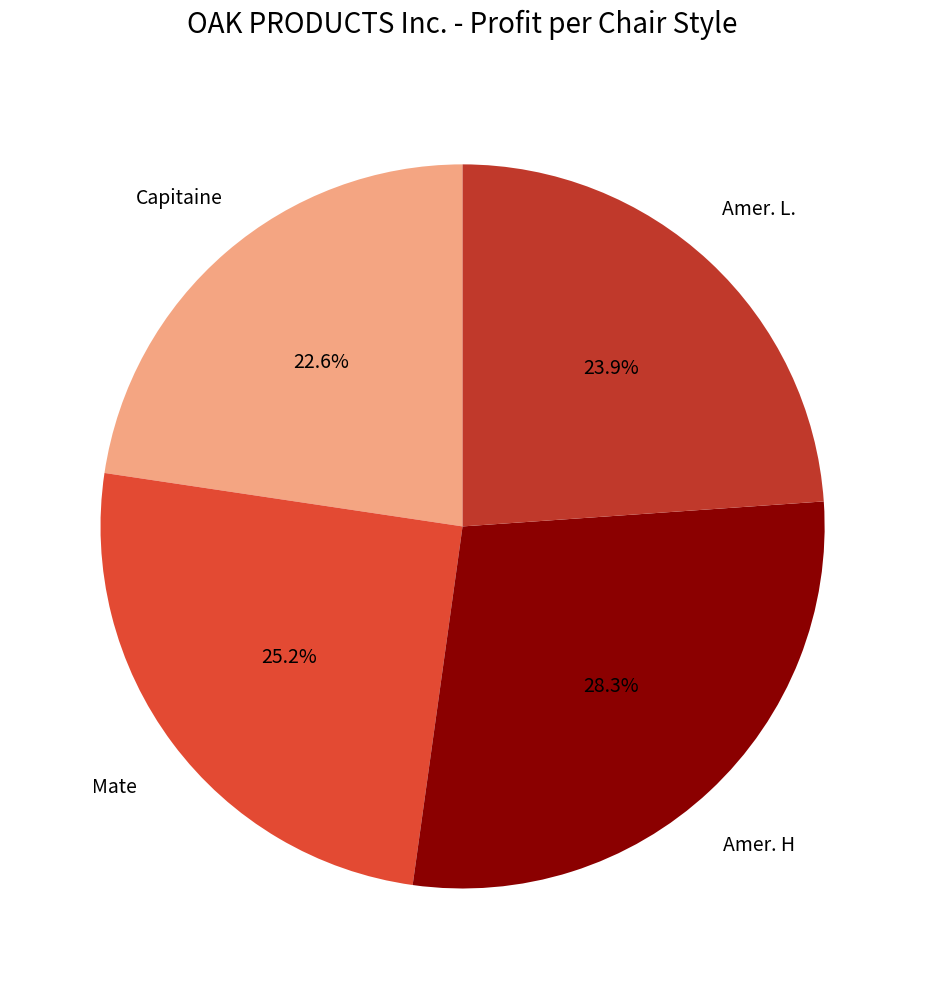

Count the number of slices in the pie.

4